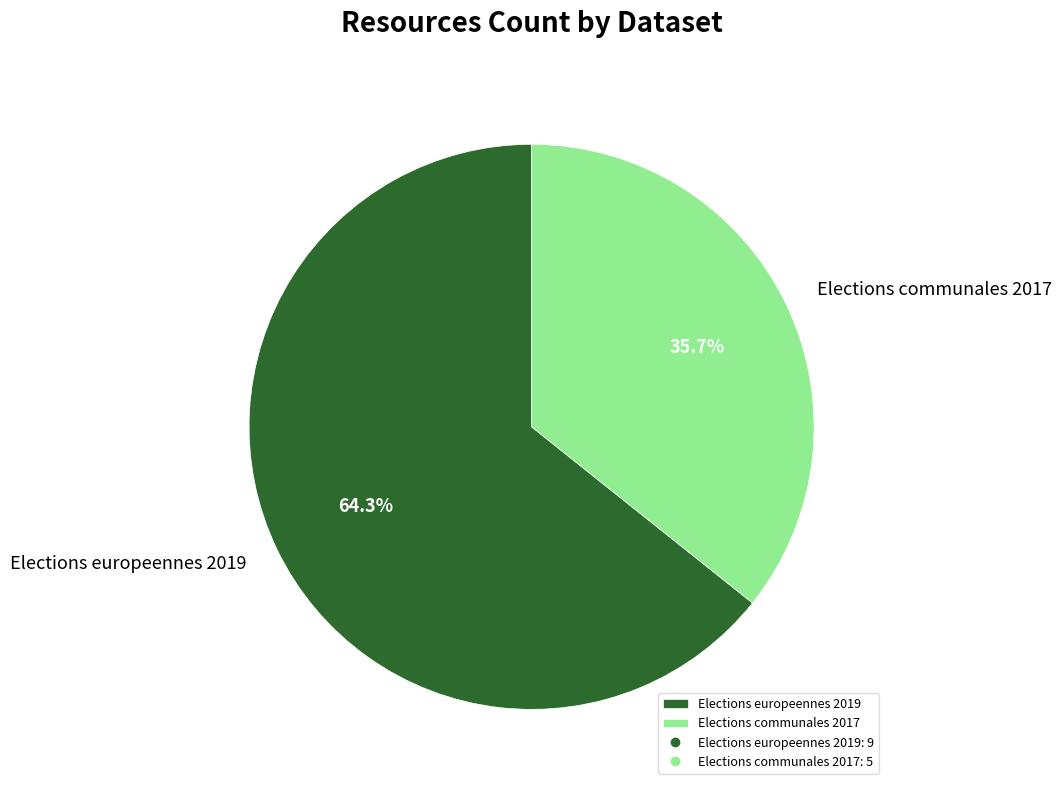

How many segments does this pie chart have?

2